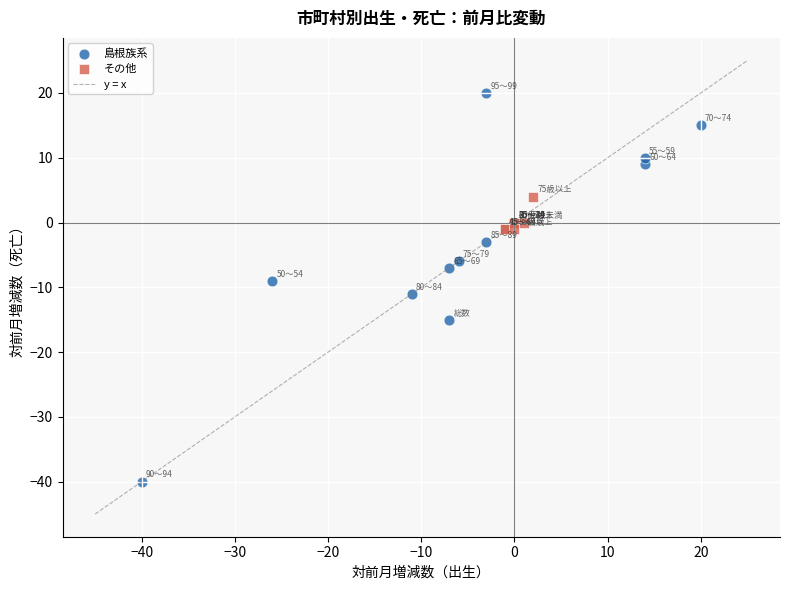

Which series reaches the maximum Y coordinate?

島根族系